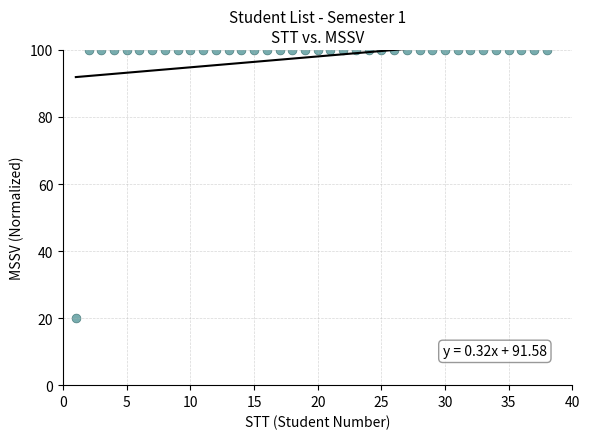

What is the range of Y values (max minus min)?

80.0